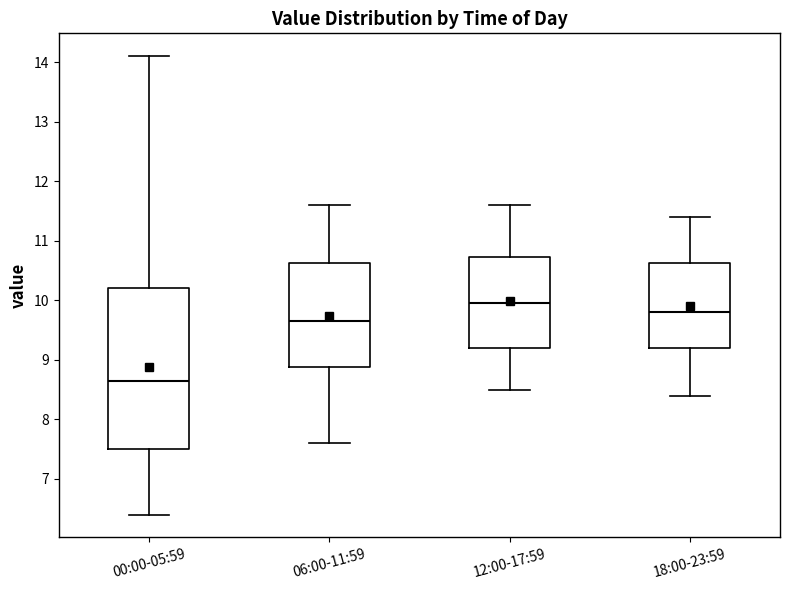

Which box is the tallest, from its lower edge to its upper edge?

00:00-05:59